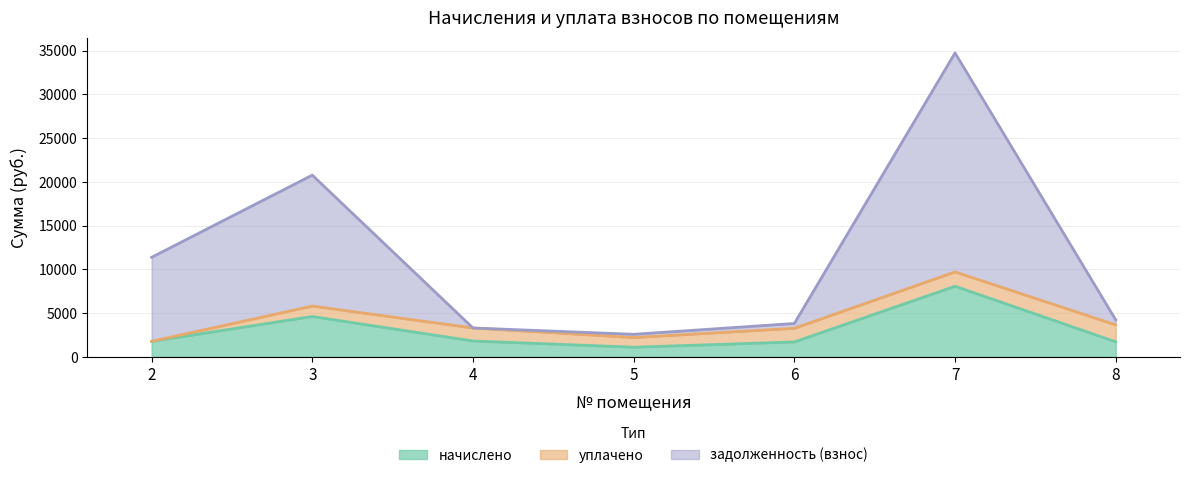

At which category is the sum across all series the highest?

7